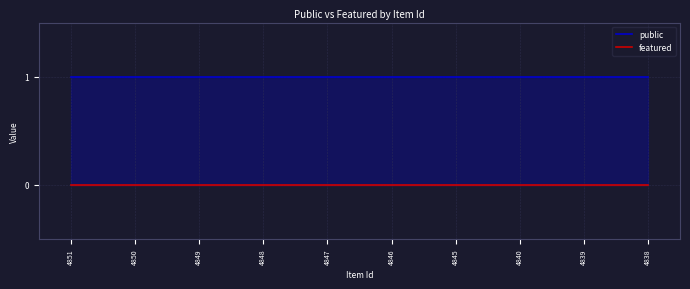

Between 4850 and 4838, which series saw the biggest shift?

public